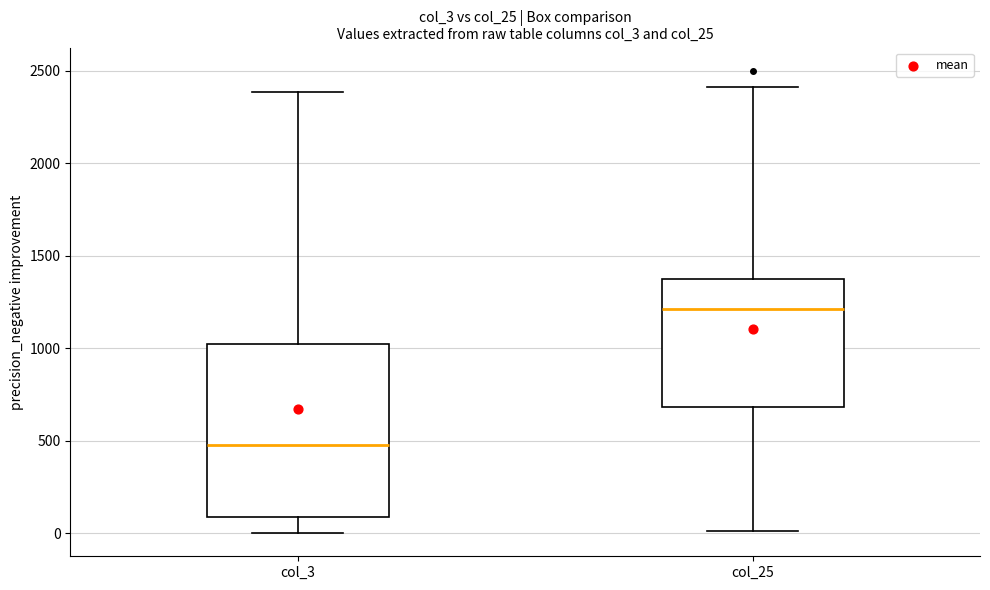

Reading left to right, read every box against the y-axis: the position of its median line, the range the box covers, and the ends of its whiskers. The values are not printed on the chart, so give them approximately, as read against the axis.

col_3: median 500, box 100 to 1050, whiskers 0 to 2400
col_25: median 1200, box 700 to 1350, whiskers 0 to 2400